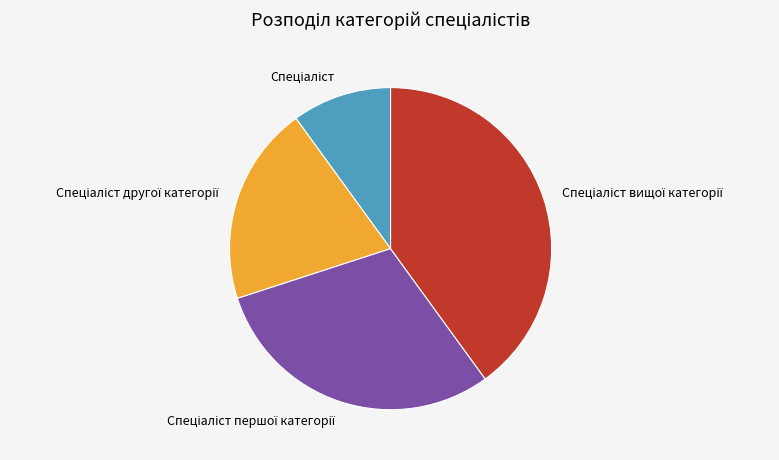

Does any single category account for the majority?

No